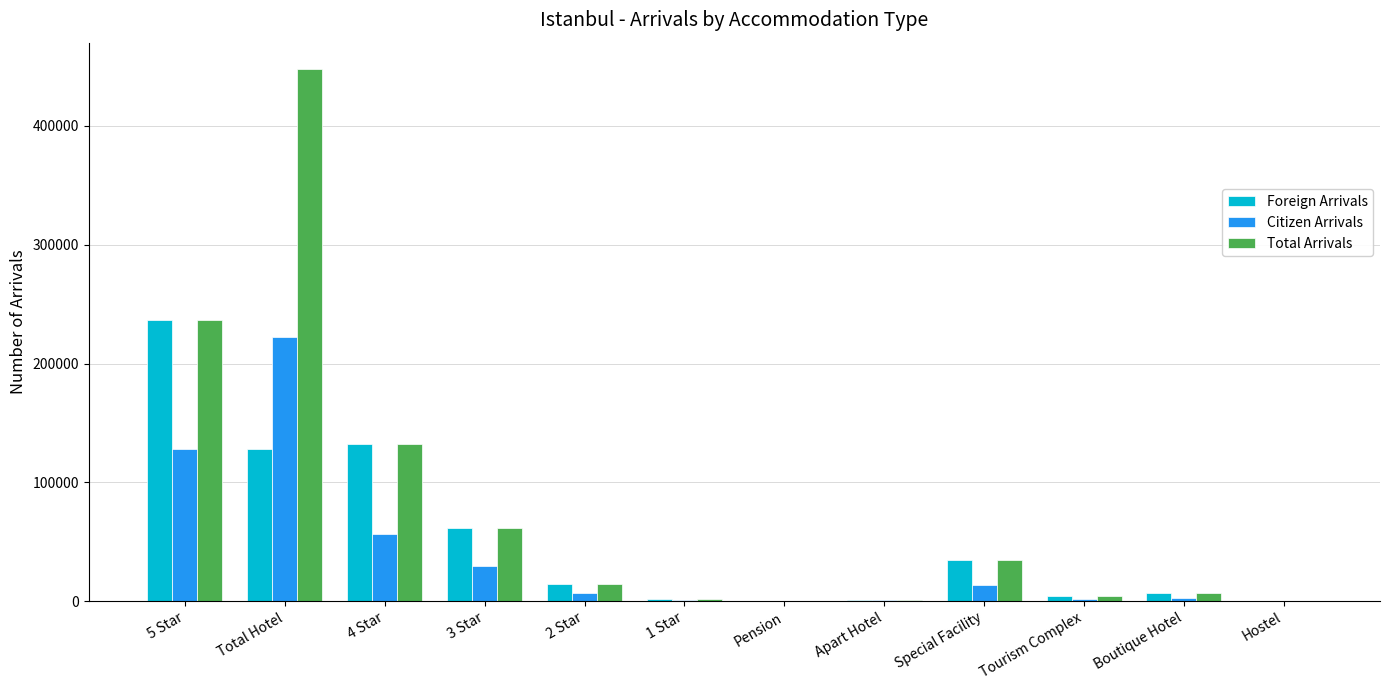

Which series has the largest total across all categories?

Total Arrivals